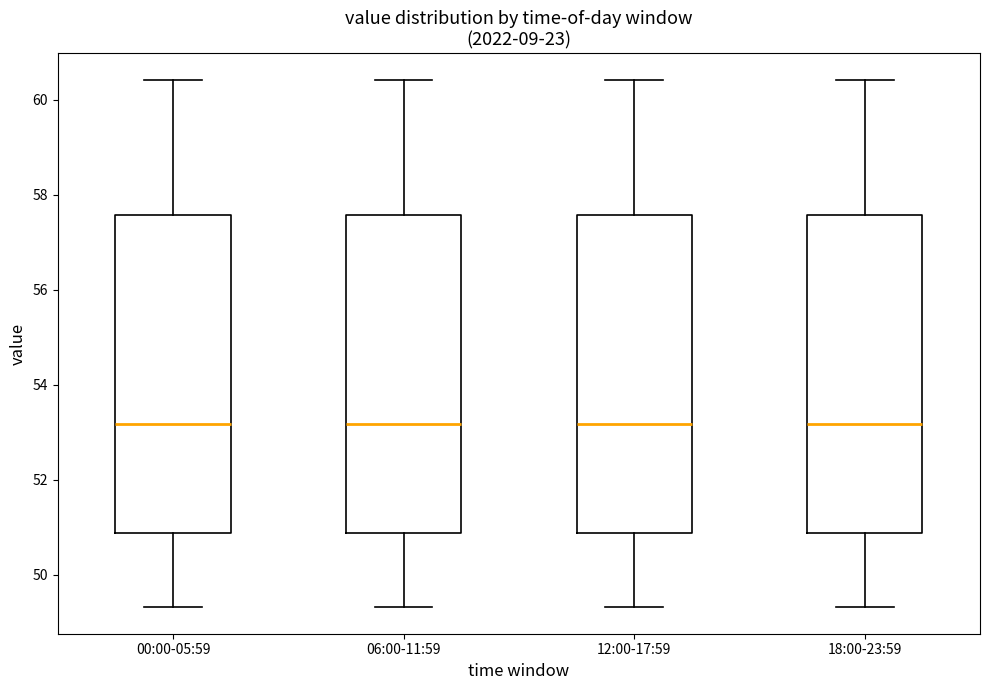

Reading left to right, transcribe this box plot: for each box, give where its median line is, the range the box spans, and where its two whiskers end, as read against the y-axis. The values are not printed on the chart, so give them approximately, as read against the axis.

00:00-05:59: median 53.2, box 50.8 to 57.6, whiskers 49.4 to 60.4
06:00-11:59: median 53.2, box 50.8 to 57.6, whiskers 49.4 to 60.4
12:00-17:59: median 53.2, box 50.8 to 57.6, whiskers 49.4 to 60.4
18:00-23:59: median 53.2, box 50.8 to 57.6, whiskers 49.4 to 60.4